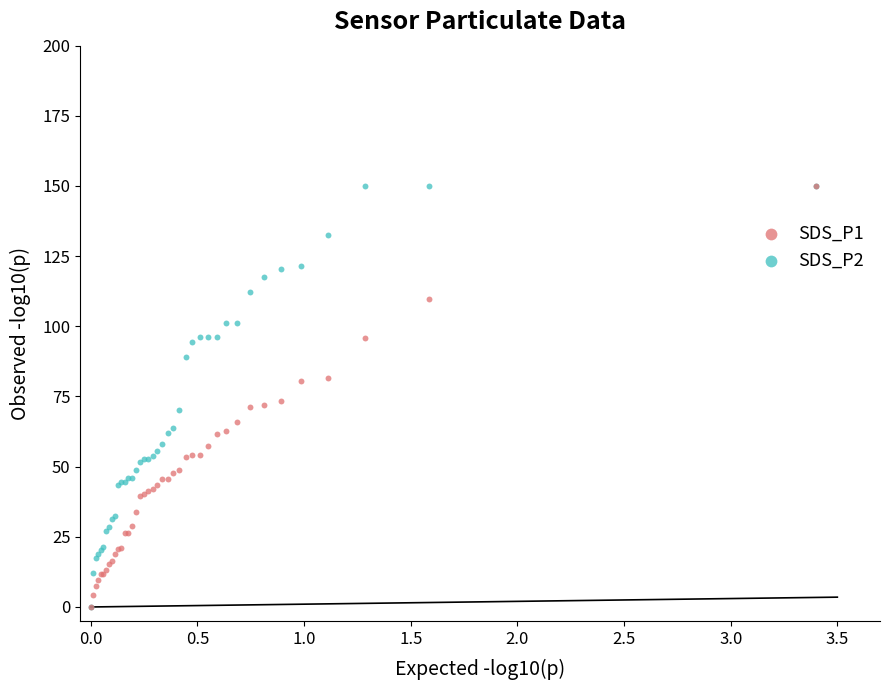

What are all the series names shown in the legend?

SDS_P1, SDS_P2